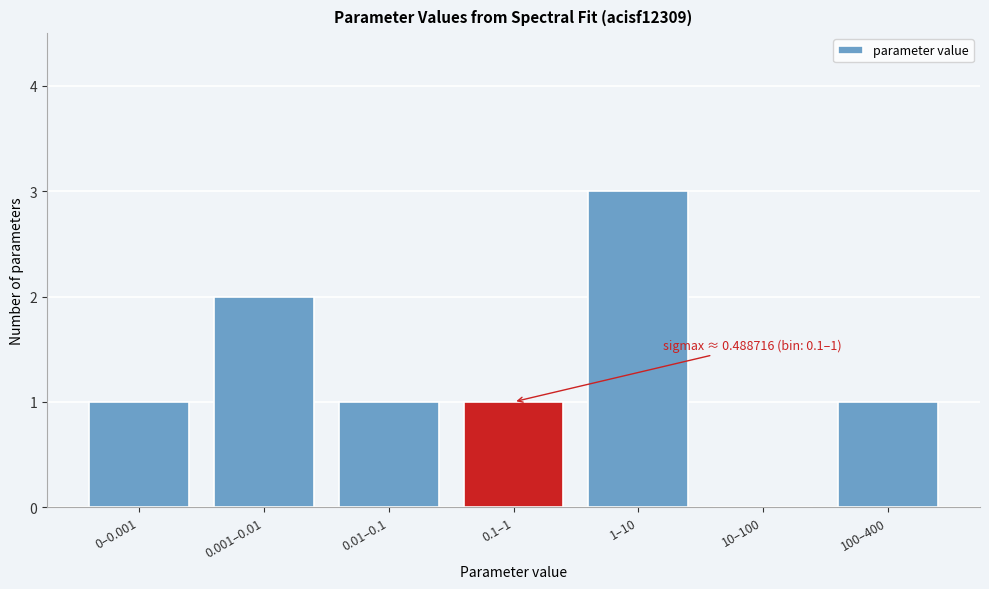

Reading left to right, extract all data points from this chart.

0–0.001=1	0.001–0.01=2	0.01–0.1=1	0.1–1=1	1–10=3	10–100=0	100–400=1